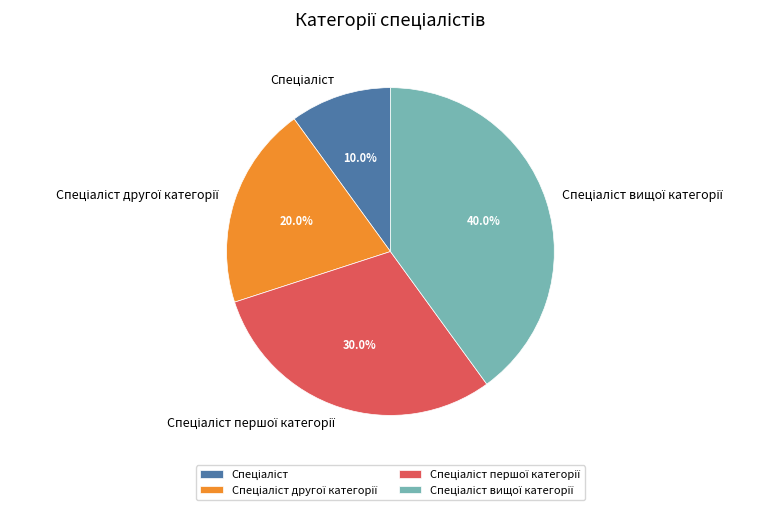

Is there any slice that represents more than half of the pie?

No